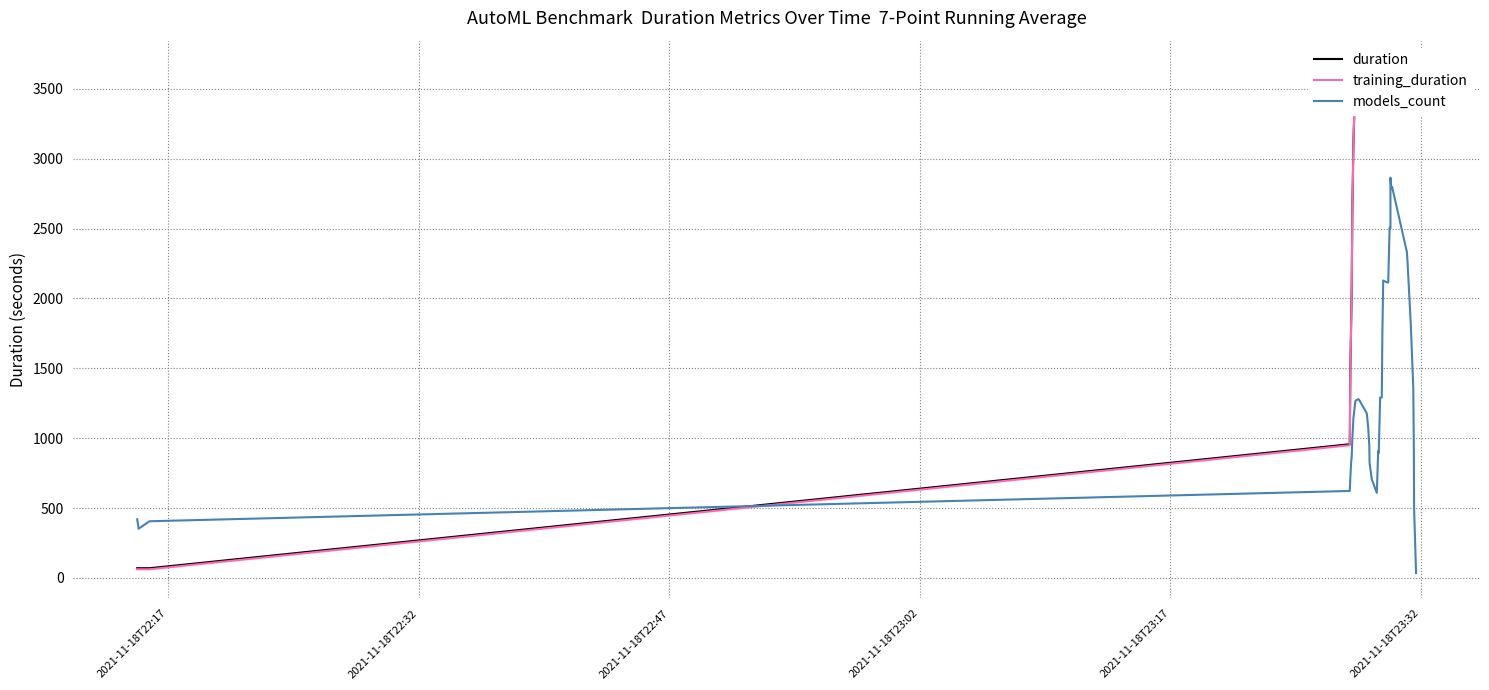

What are all the series names shown in the legend?

duration, training_duration, models_count